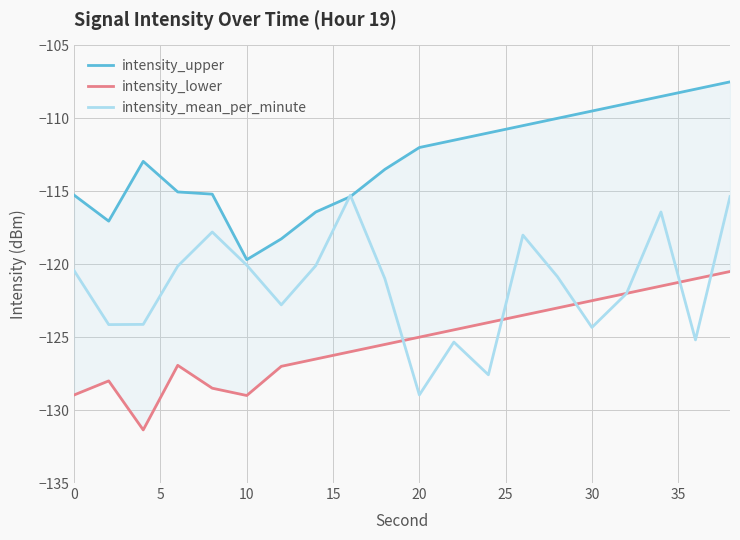

The intensity_mean_per_minute series shows -192.3 at 0. True or false?

False